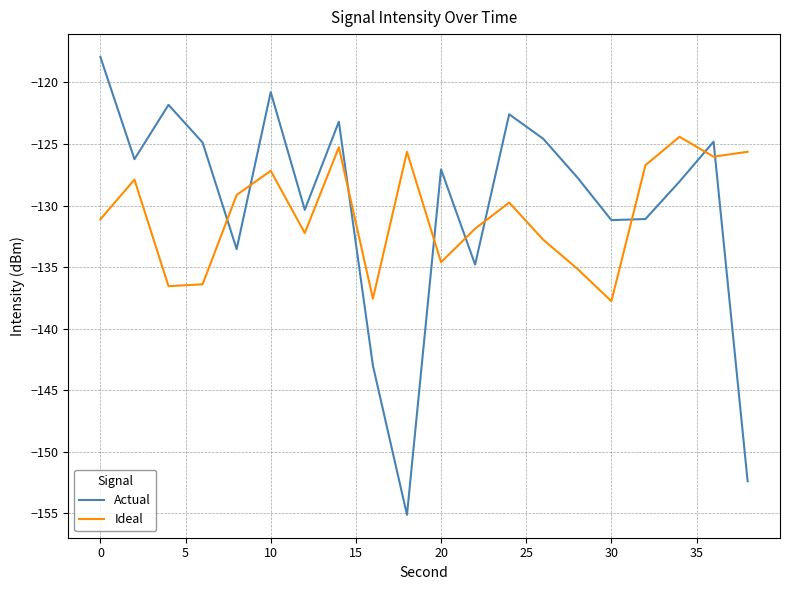

What is the minimum value for Ideal?

-137.8